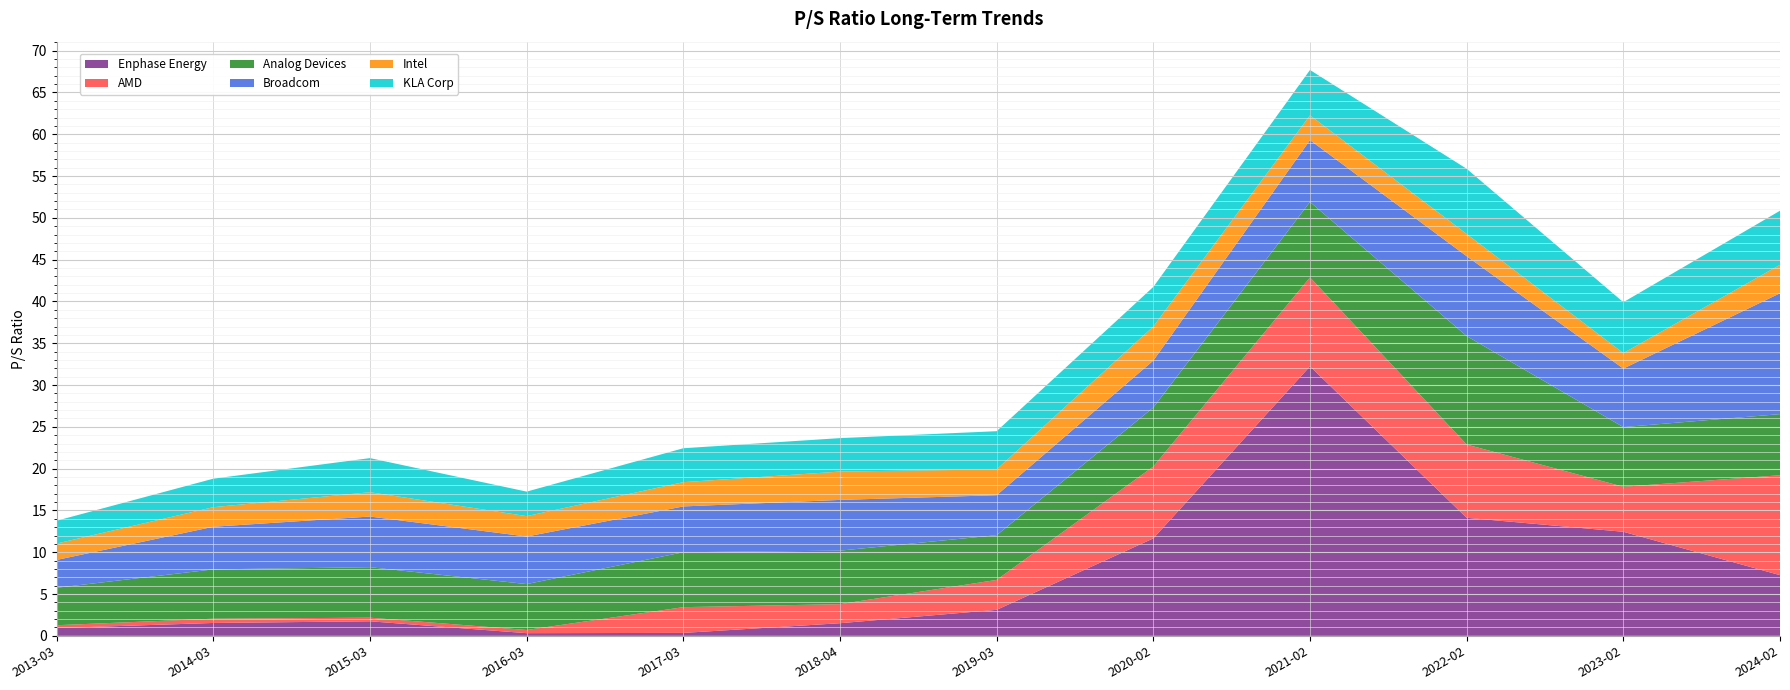

Reading left to right, extract all data points from this chart.

Enphase Energy: 0.9	1.5	1.7	0.3	0.3	1.5	3.1	11.7	32.2	14.1	12.4	7.3
AMD: 0.3	0.5	0.4	0.4	3.1	2.3	3.6	8.6	10.6	8.8	5.4	11.9
Analog Devices: 4.5	5.9	6.0	5.5	6.6	6.4	5.3	7.1	9.0	13.0	7.1	7.3
Broadcom: 3.3	5.1	6.1	5.7	5.5	6.1	4.8	5.6	7.4	9.6	7.0	14.5
Intel: 2.0	2.3	2.9	2.4	2.9	3.4	3.1	4.1	3.0	2.7	1.9	3.4
KLA Corp: 2.7	3.4	4.1	2.9	4.1	4.0	4.6	4.7	5.4	7.8	6.1	6.5